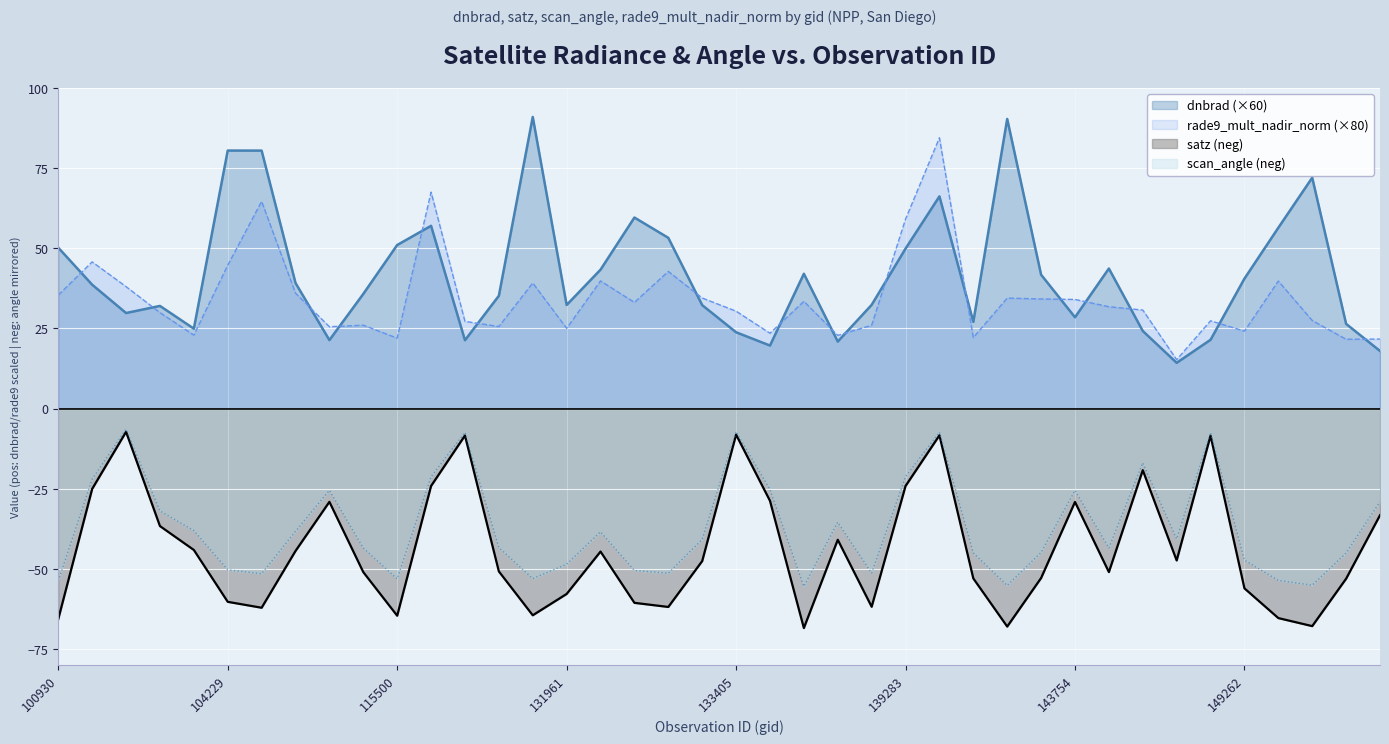

What is the value of the satz point at the 2nd from the left?

-25.0